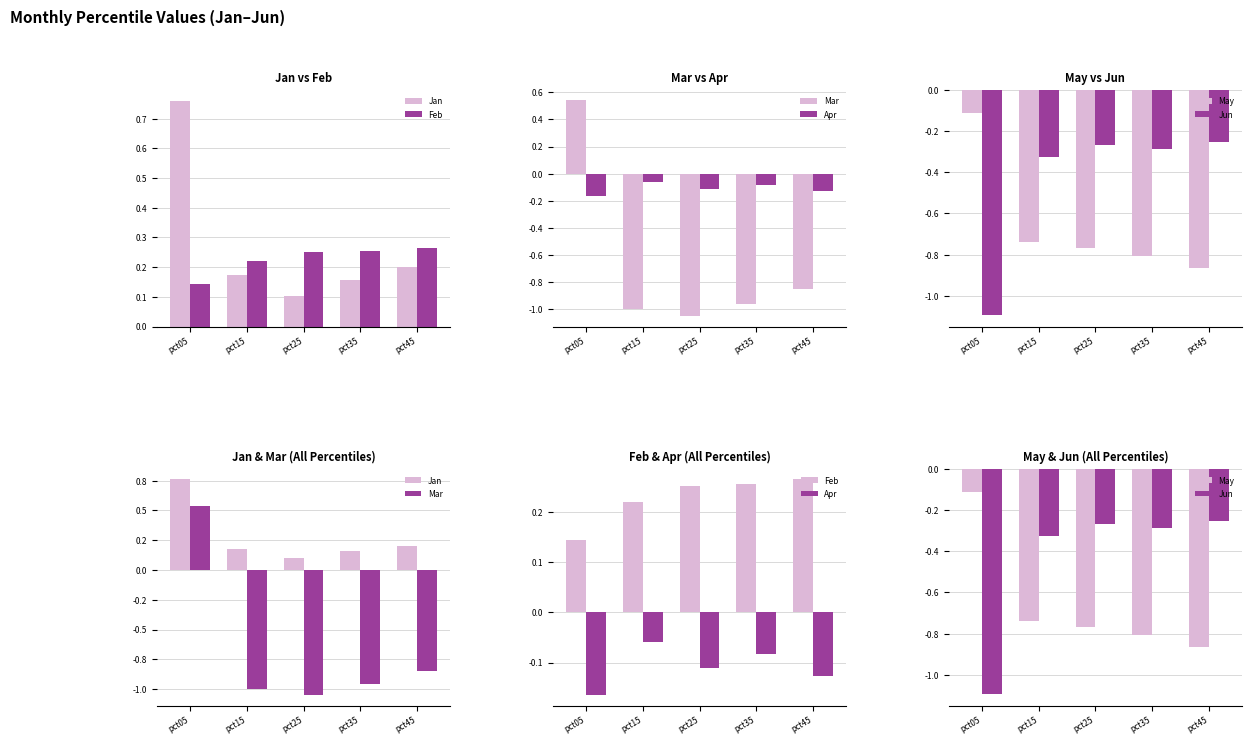

At which category is the sum across all series the highest?

pct05